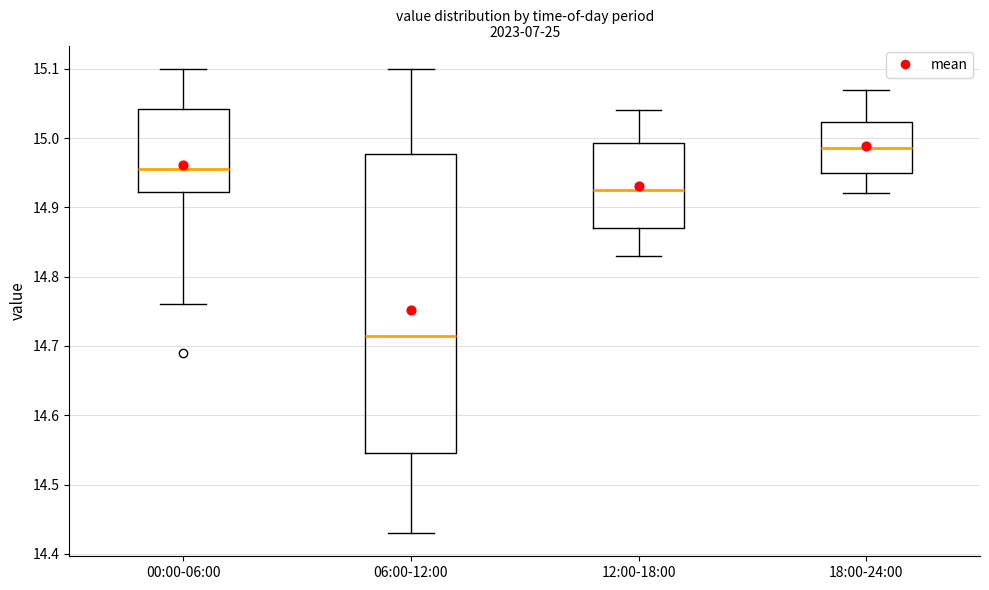

Where is the upper edge of the box for 12:00-18:00 on the y-axis? The values are not printed on the chart, so give them approximately, as read against the axis.

14.99